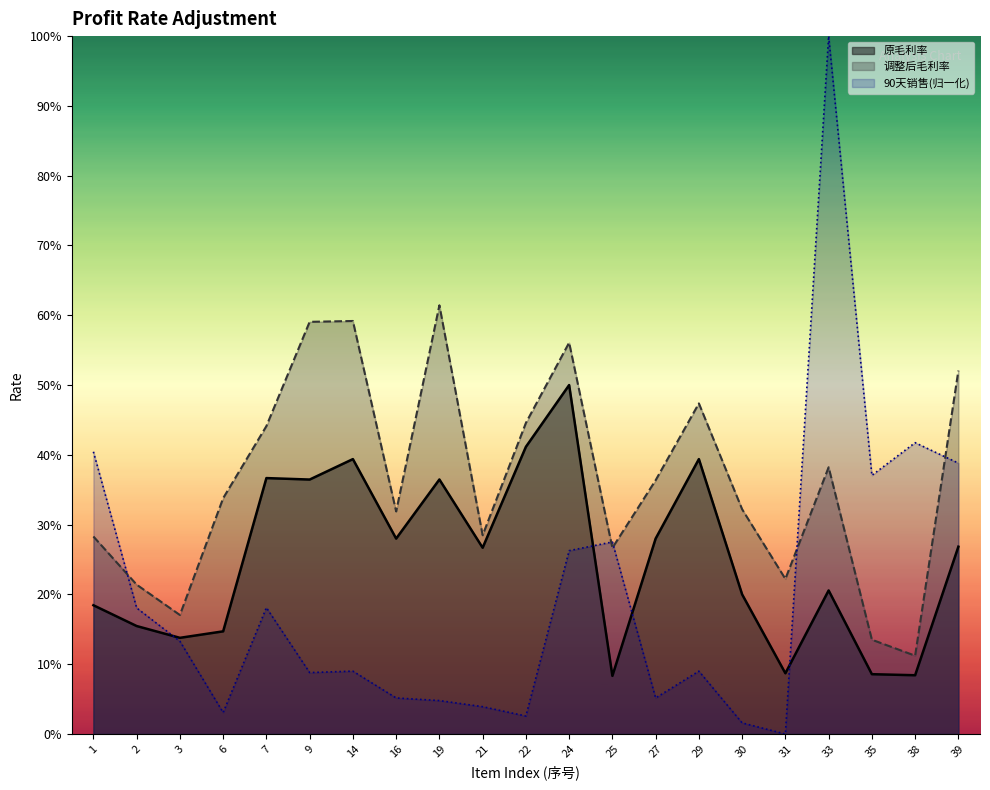

What is the sum of the 原毛利率 values at 7 and 27?

0.6